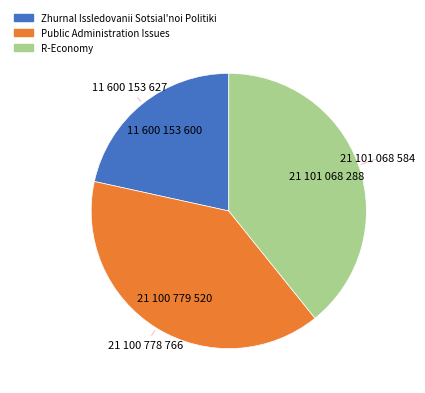

What is the ratio of the value at Public Administration Issues to the value at R-Economy?

1.0